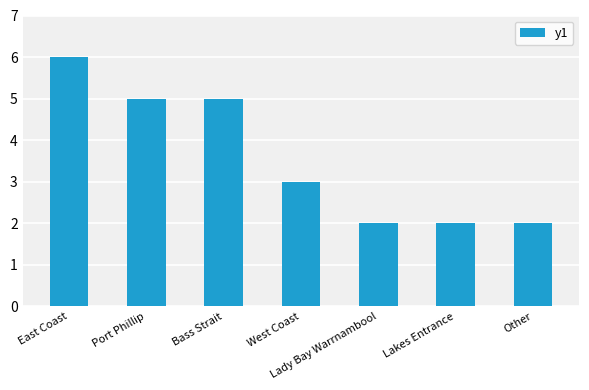

Which label corresponds to the largest value in the chart?

East Coast